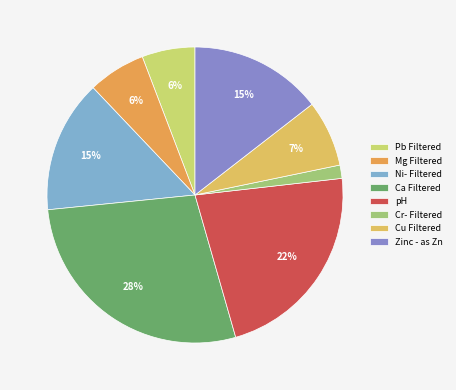

Between pH and Cu Filtered, which is larger?

pH